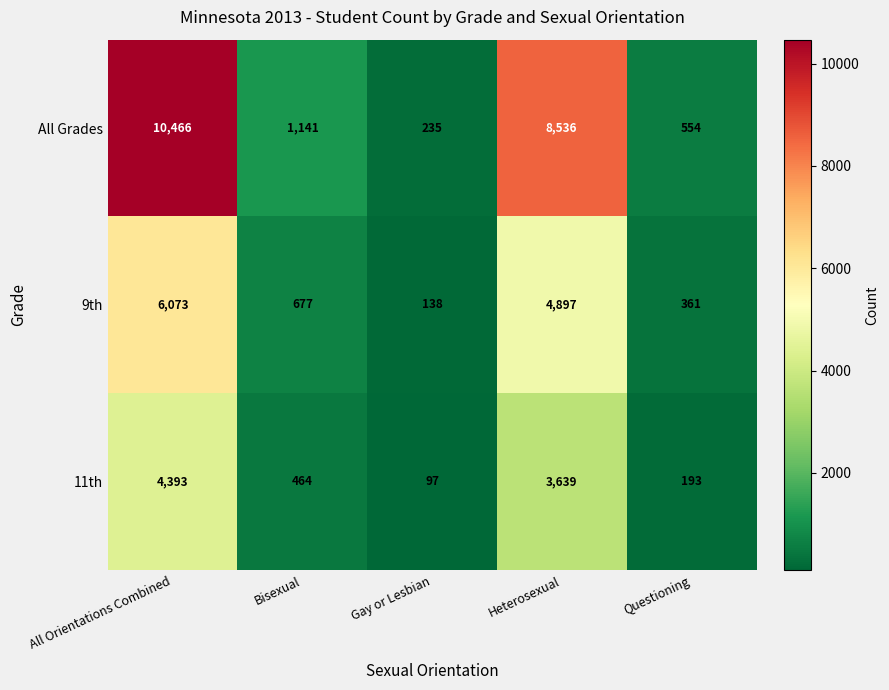

How many categories are shown in the chart?

5